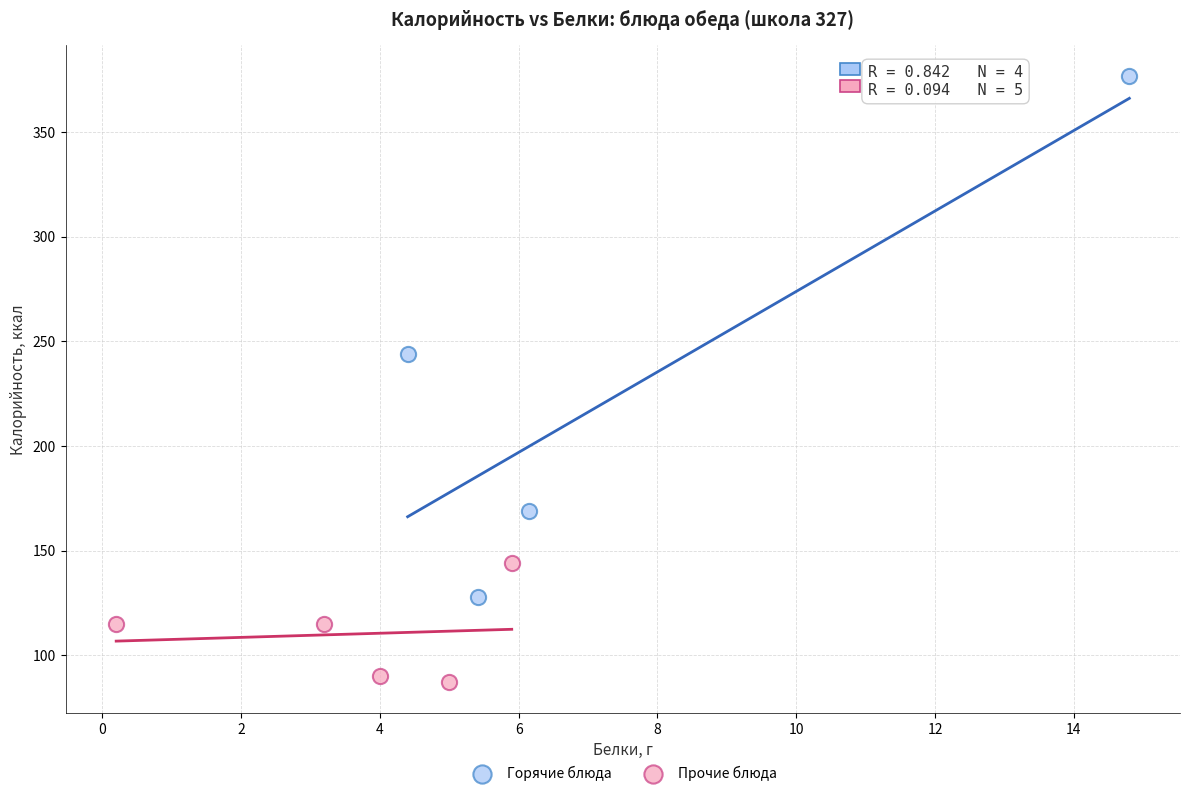

What are all the series names shown in the legend?

Горячие блюда, Прочие блюда